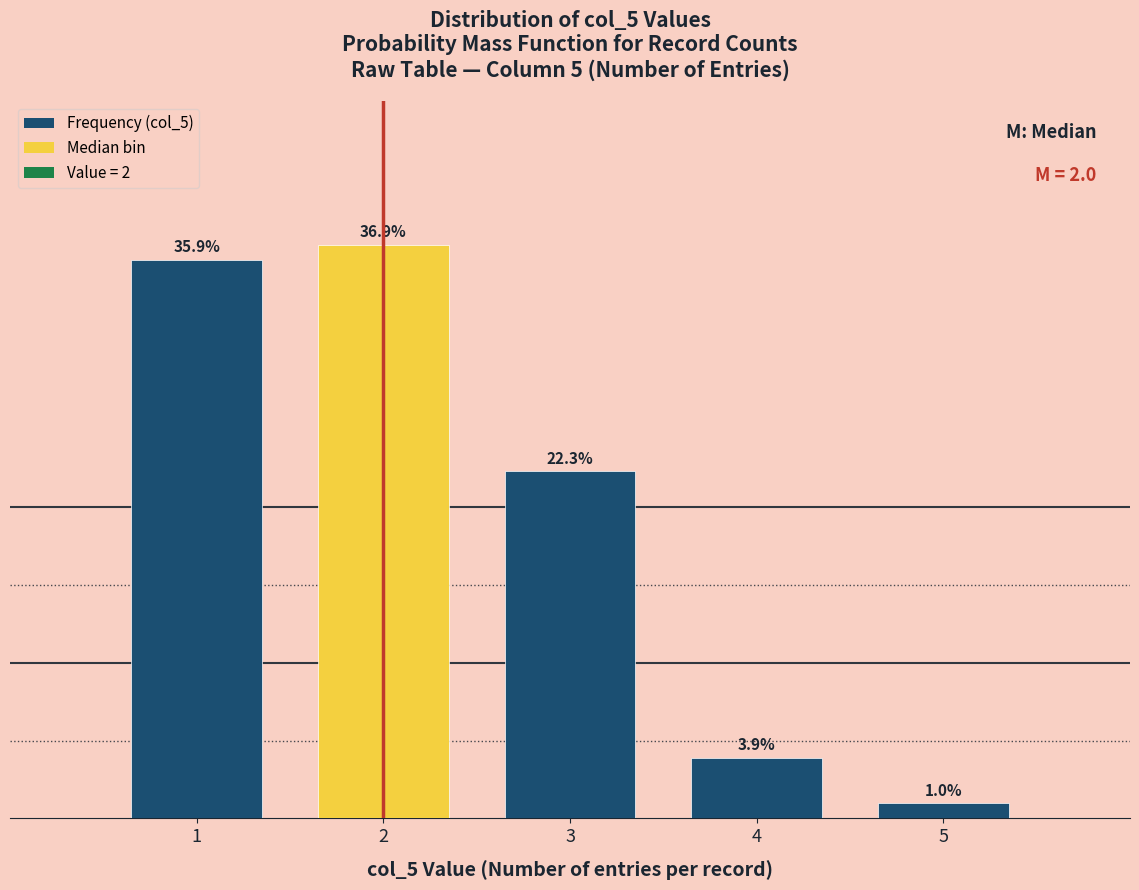

Rank the categories by value from highest to lowest.

2, 1, 3, 4, 5